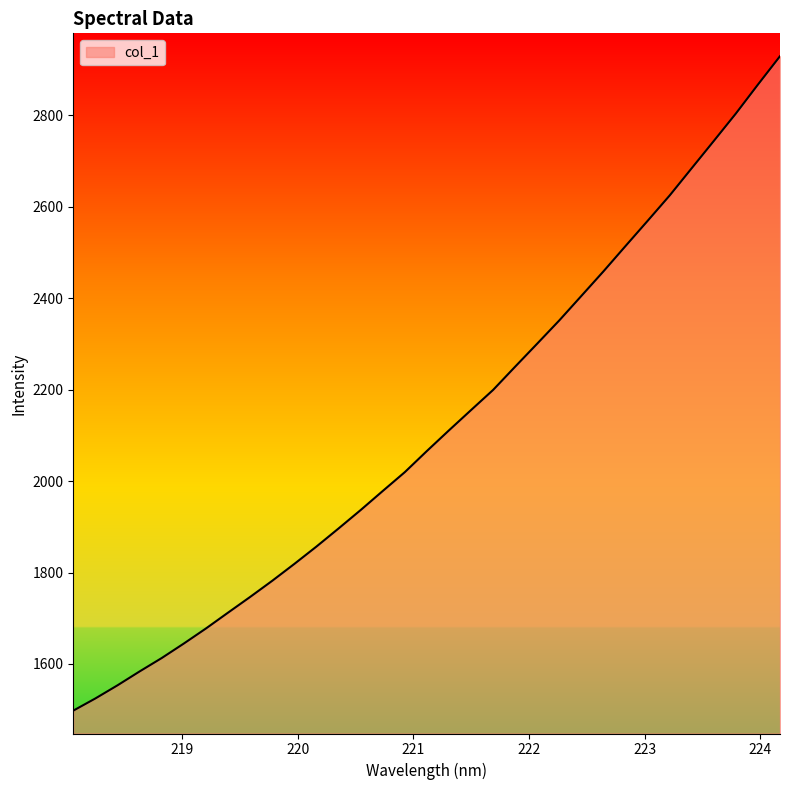

True or false: there are more than 2 points higher than both neighbors.

False